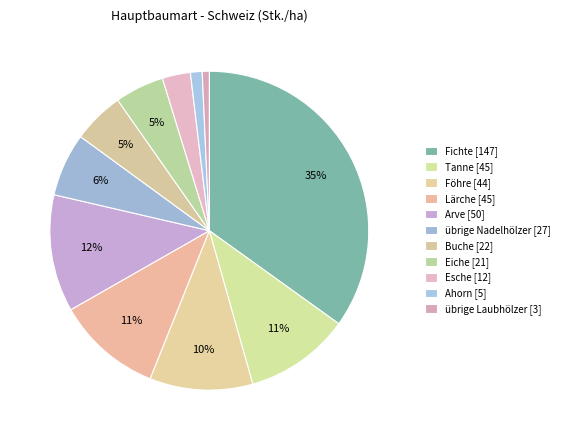

How many slices are in this pie chart?

11